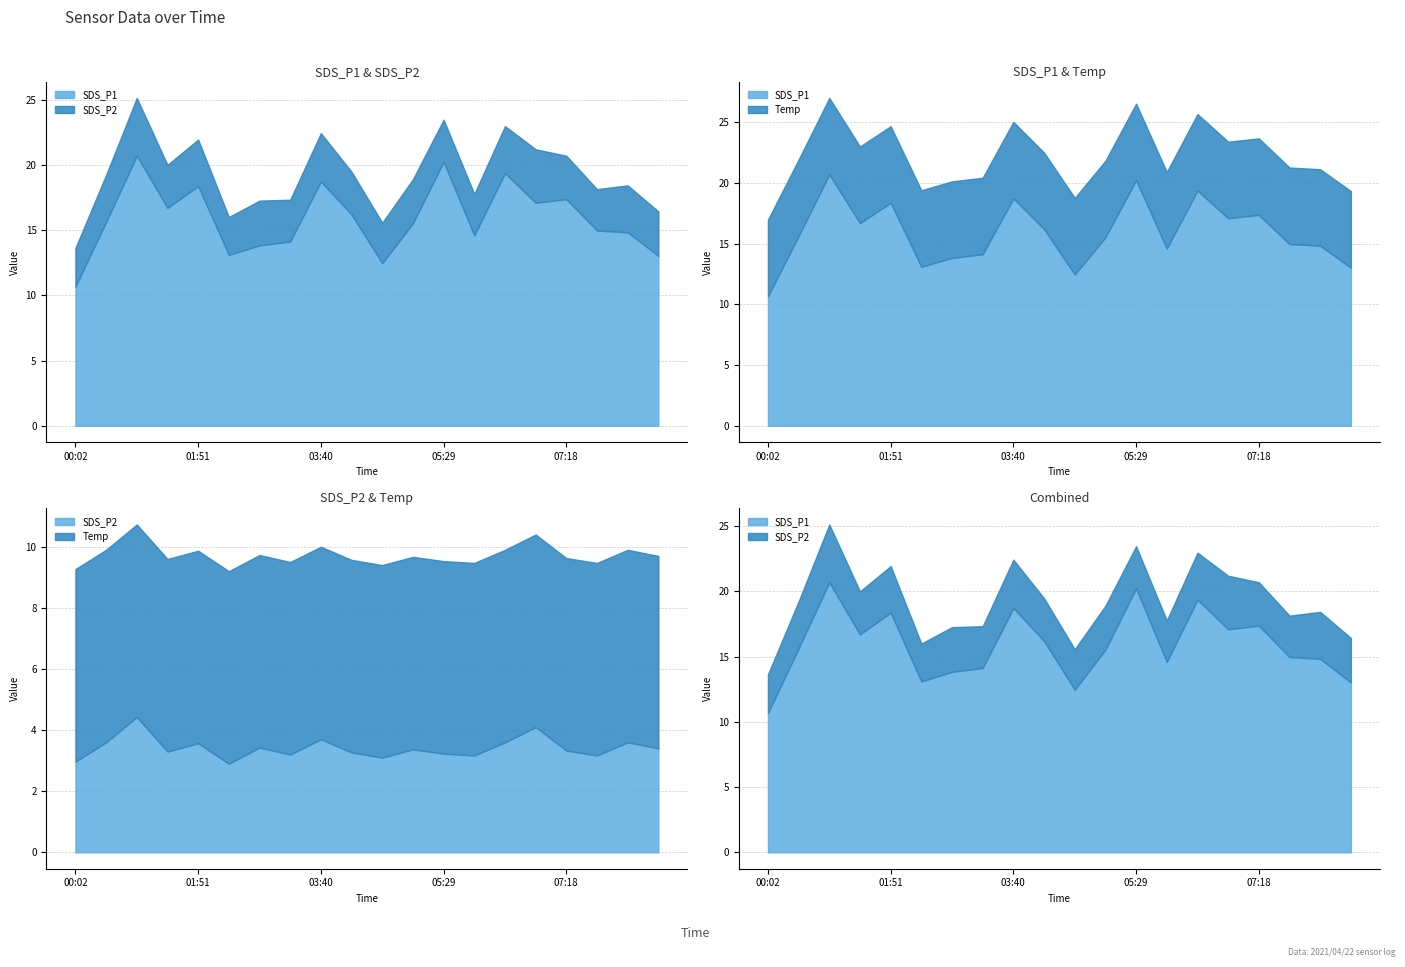

What is the minimum value for SDS_P1?

10.7